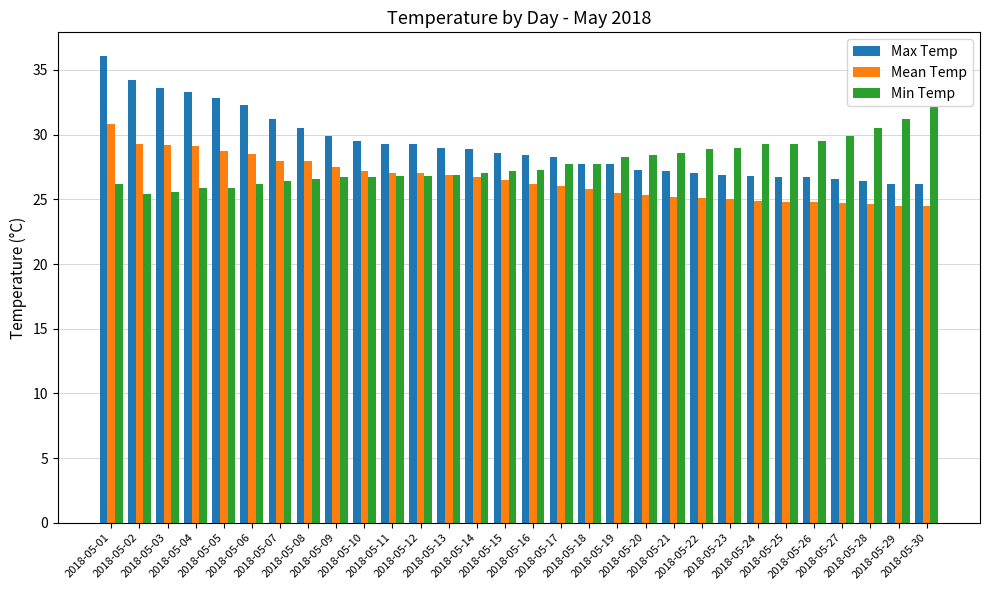

Which series has the largest range (max minus min)?

Max Temp